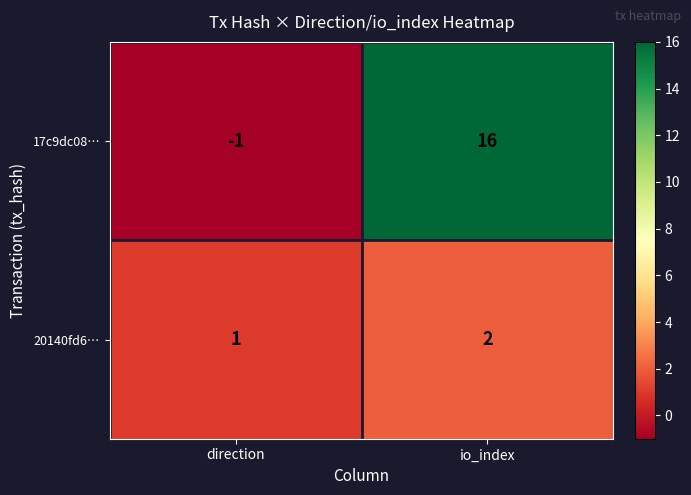

Between direction and io_index, which series saw the biggest shift?

17c9dc08…